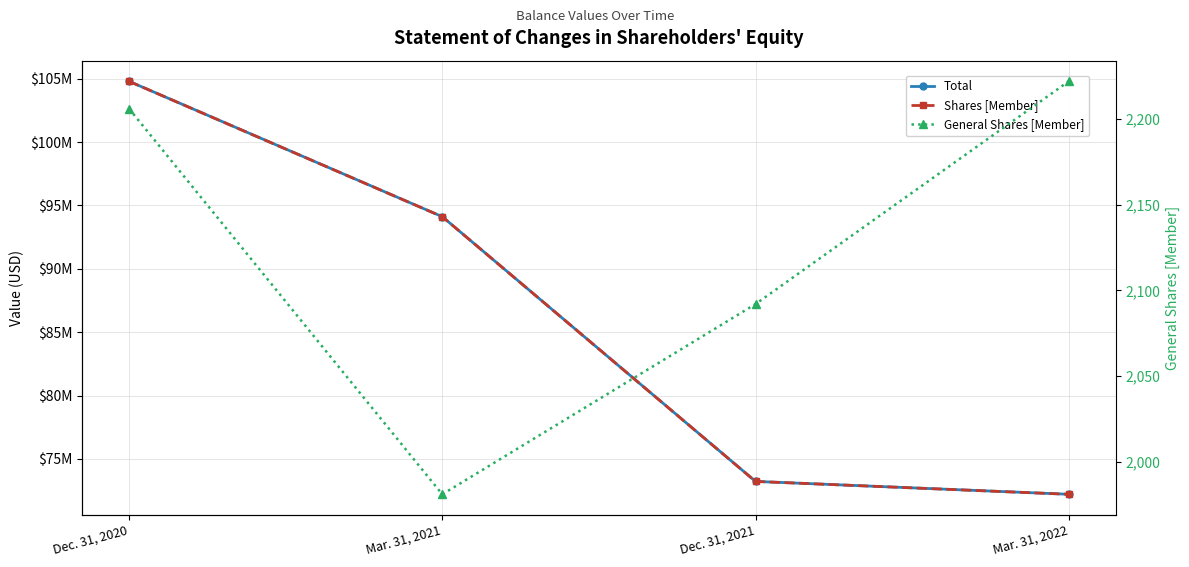

List the labels in order of Shares [Member] value, smallest first.

Mar. 31, 2022, Dec. 31, 2021, Mar. 31, 2021, Dec. 31, 2020